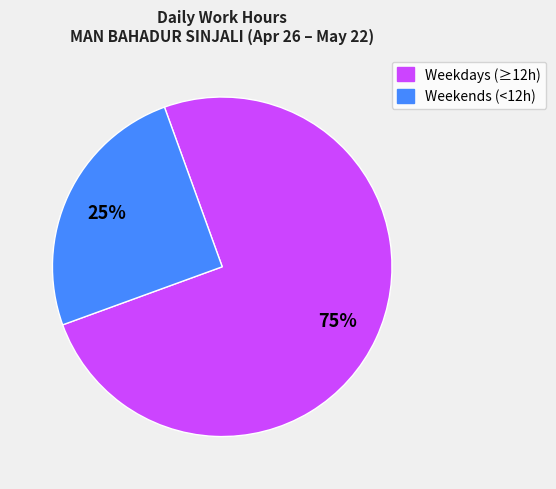

Is there a majority slice in this chart?

Yes